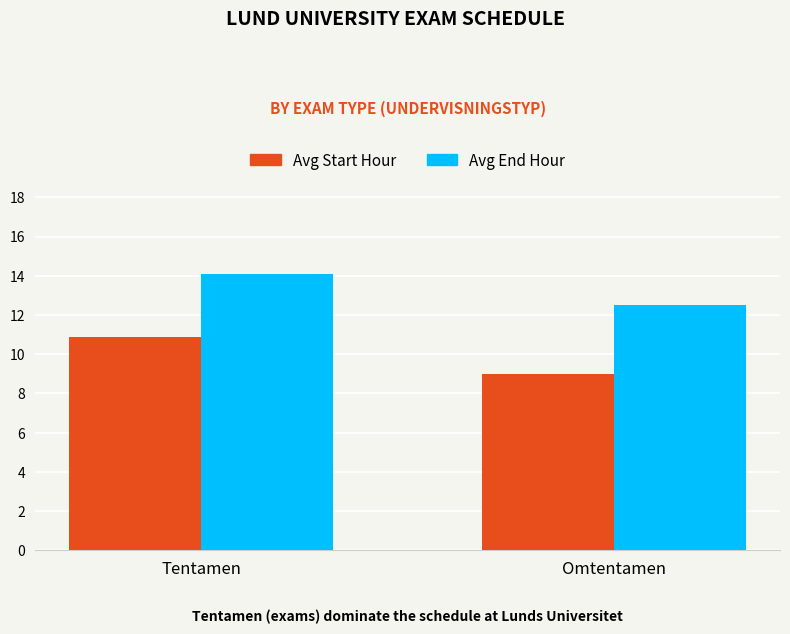

Count the Avg Start Hour values in the range 9 to 10.

1